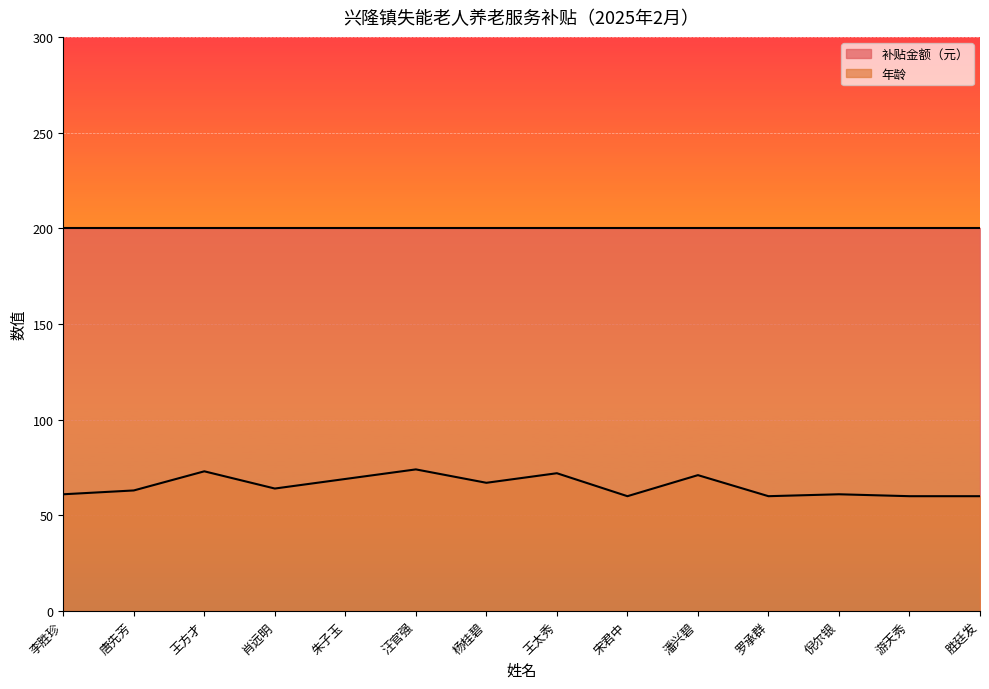

What is the approximate value at 倪尔银, to the nearest 10?

60